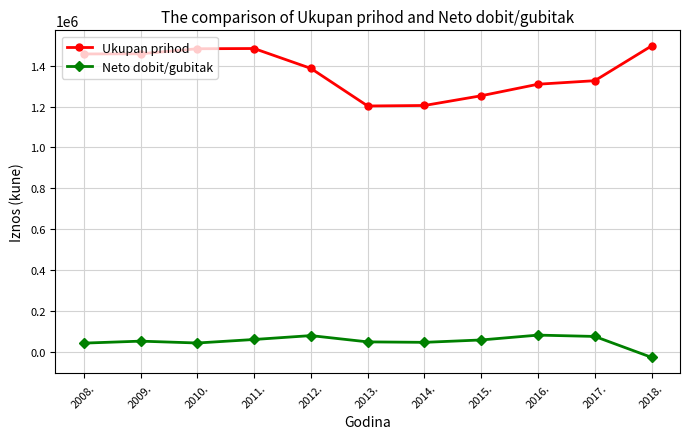

Is the value of Neto dobit/gubitak at 2008. greater than the value of Ukupan prihod at 2008.?

No